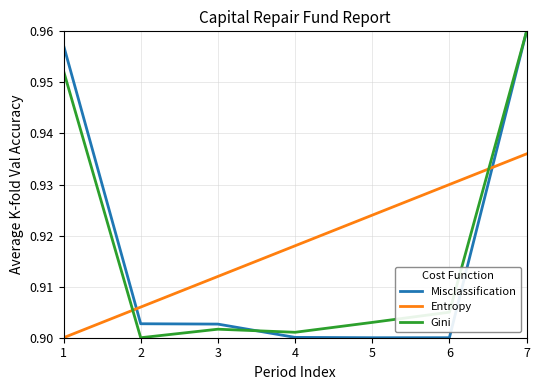

Does the chart display data point markers on the line(s)?

No